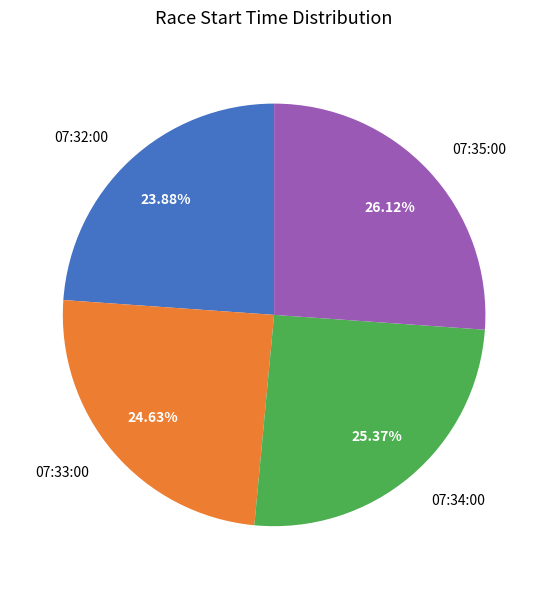

Does 07:35:00 represent more than half of the total?

No